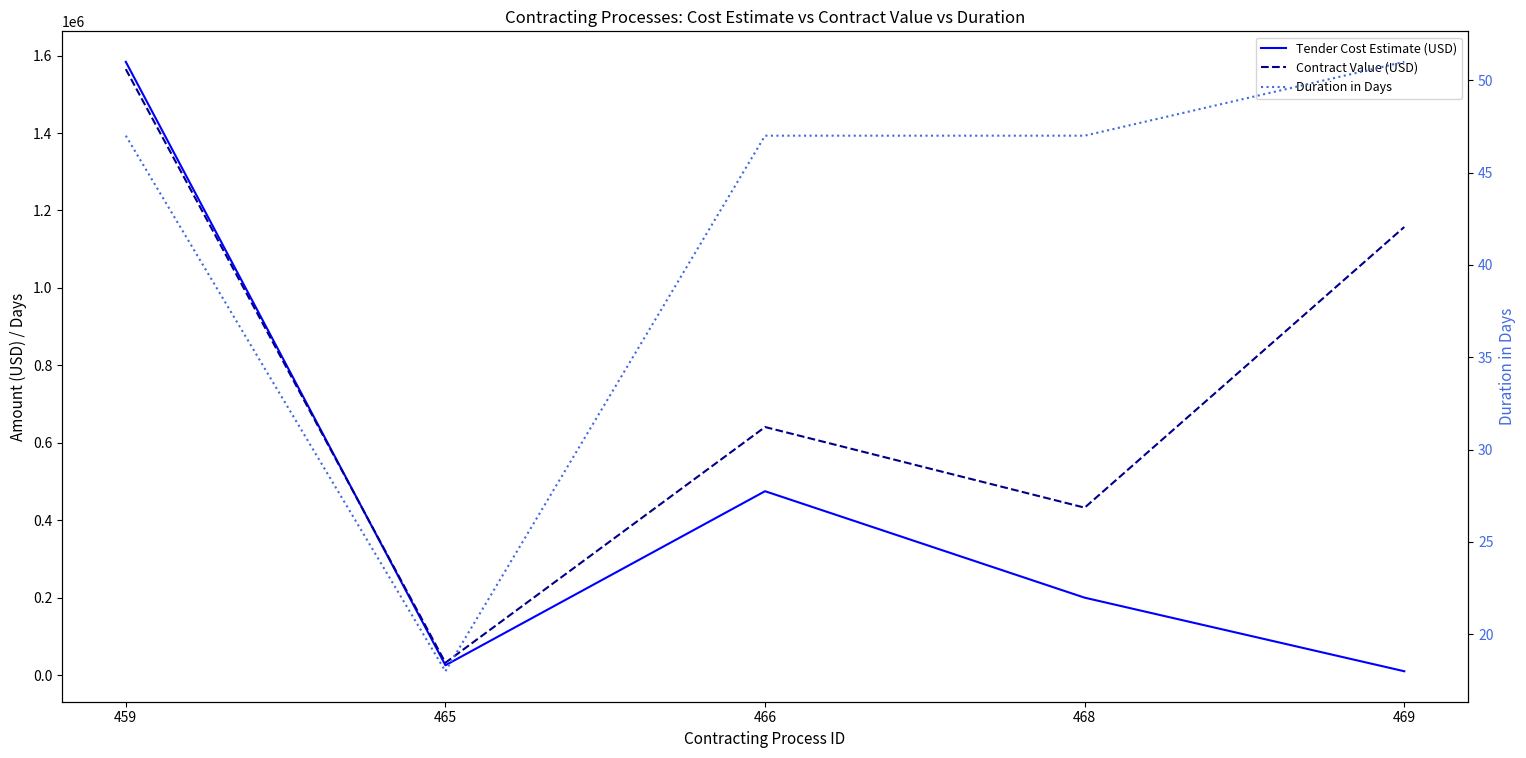

Where does the Duration in Days series first go above 47?

469